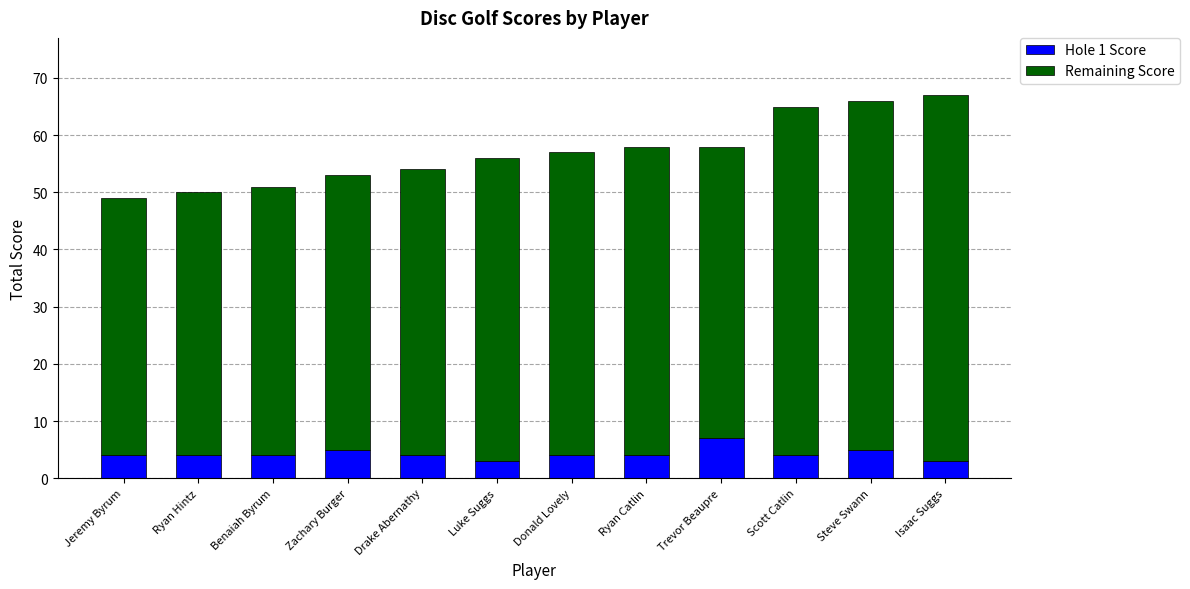

The Hole 1 Score series shows 4 at Trevor Beaupre. True or false?

False